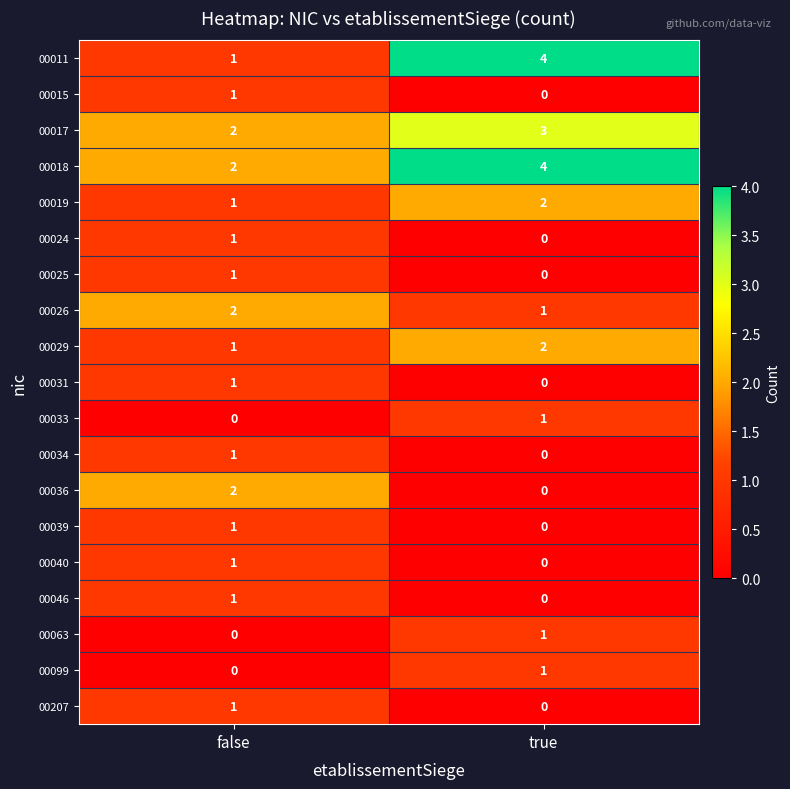

The 00207 series shows -1 at true. True or false?

False